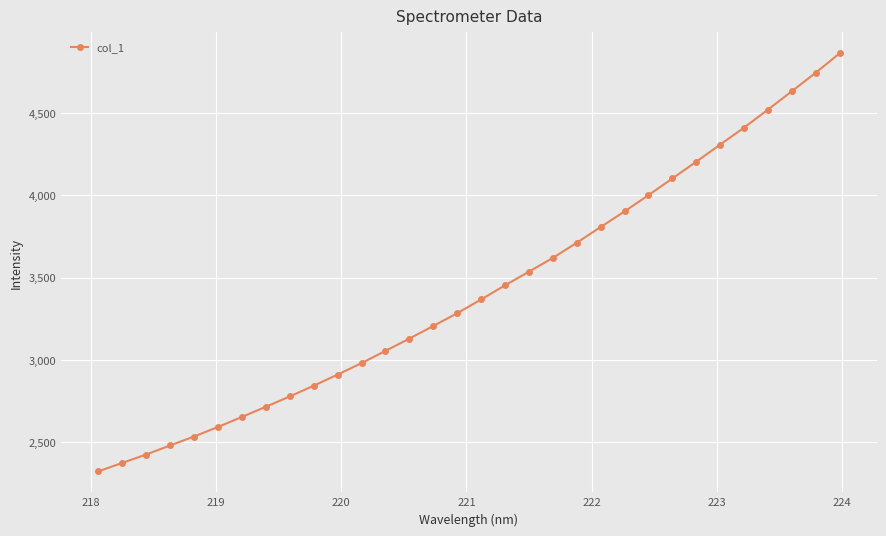

True or false: the data has more than 2 interior local peaks.

False